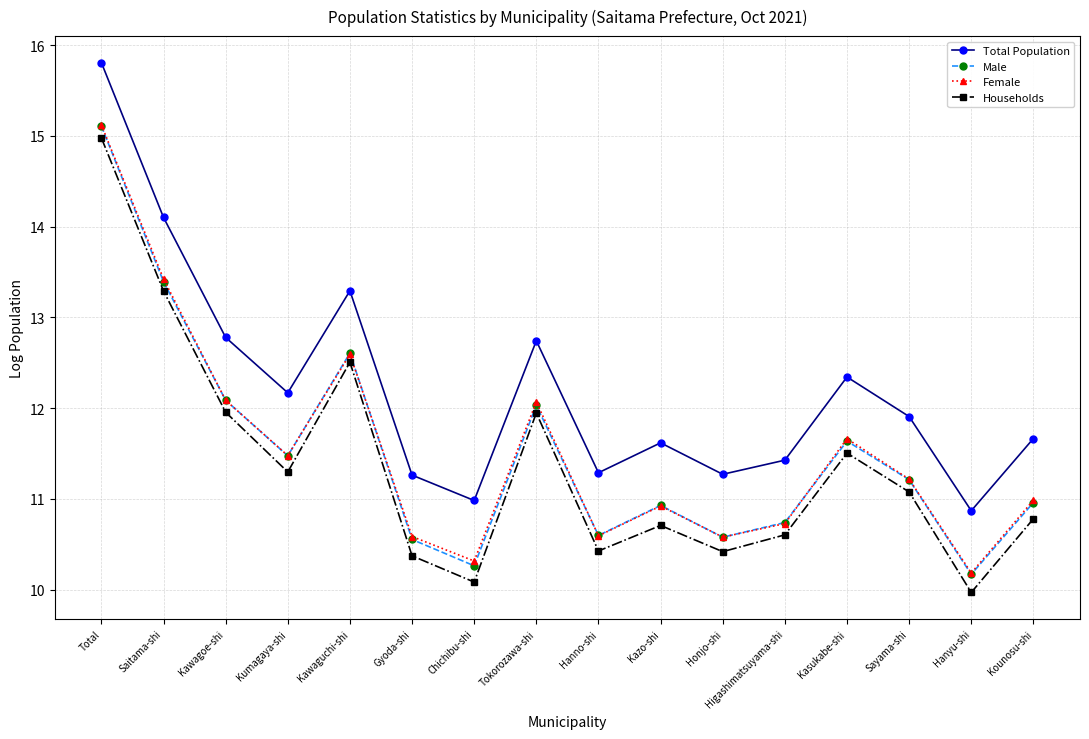

Which series has the widest spread of values?

Households